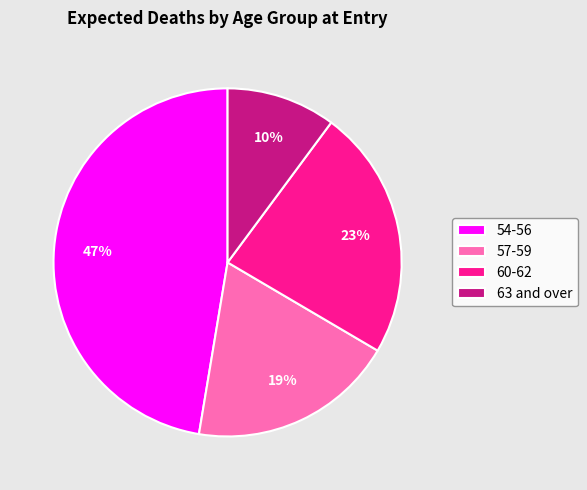

Do 57-59 and 60-62 together represent more than half of the pie?

No